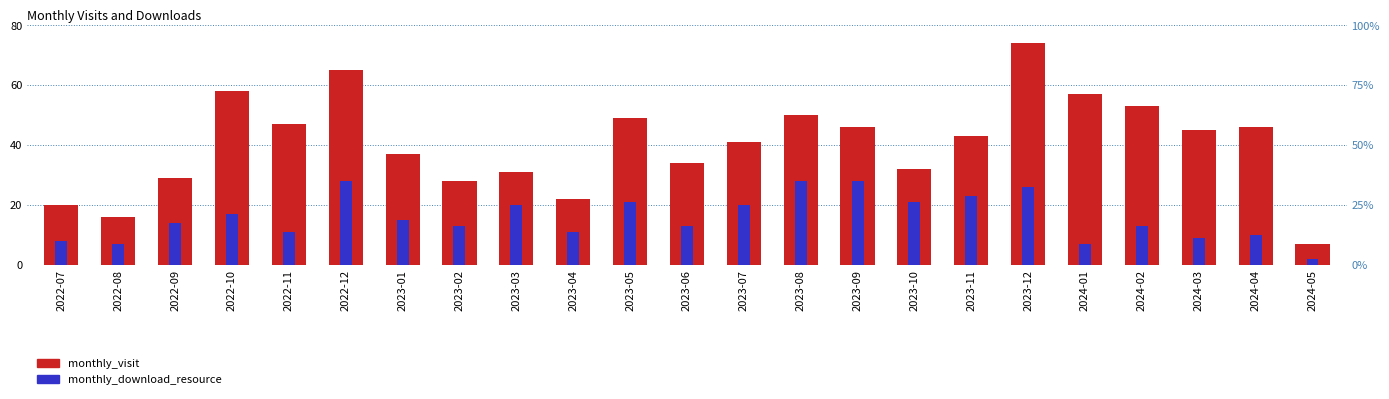

What is the value of the monthly_download_resource bar at the 21st from the left?

9